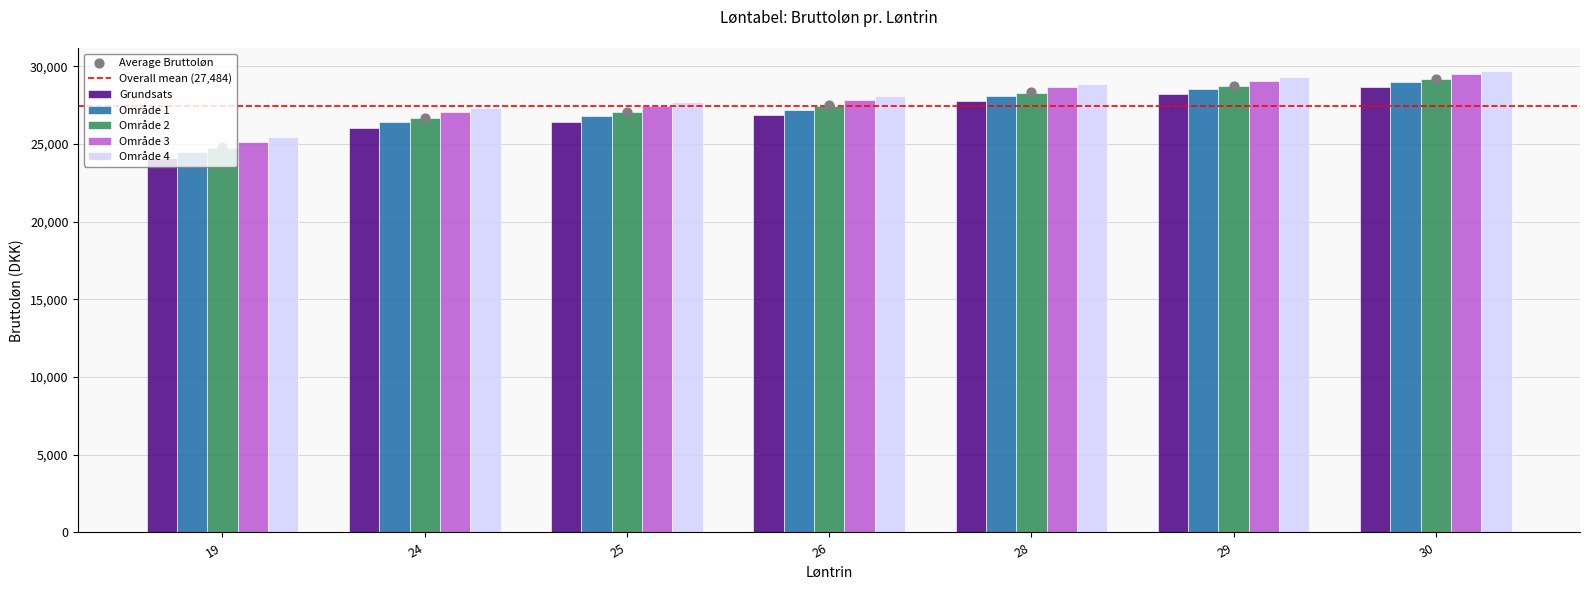

Which series reaches the minimum Y coordinate?

Grundsats